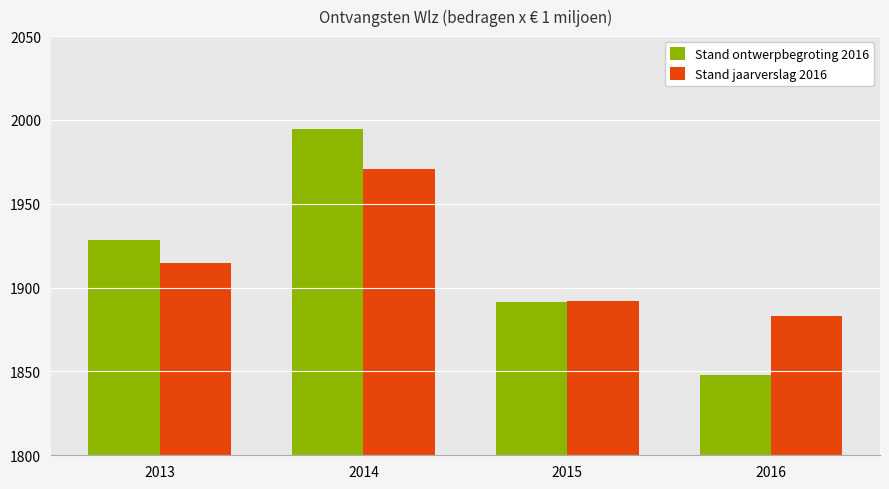

What is the spread (max minus min) of values at 2016?

34.9